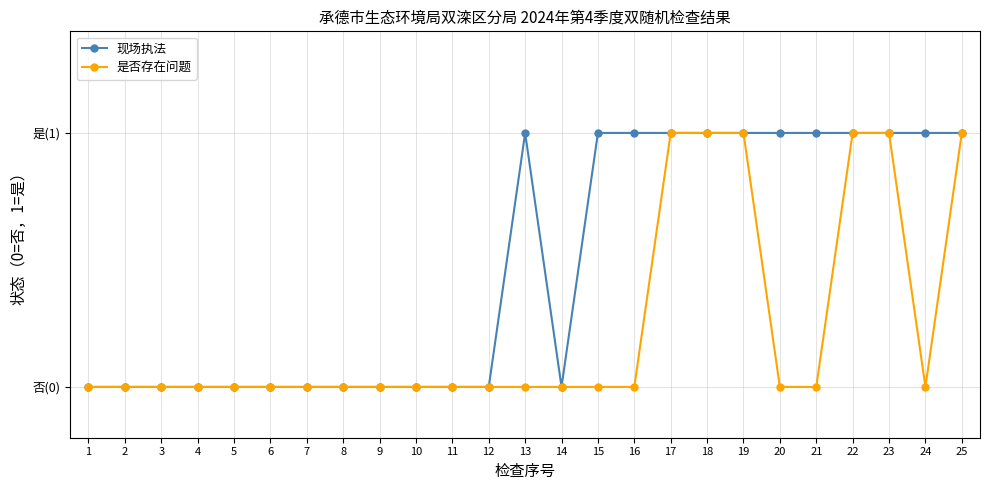

Reading right to left, what are all the values shown in this chart?

现场执法: 25=1	24=1	23=1	22=1	21=1	20=1	19=1	18=1	17=1	16=1	15=1	14=0	13=1	12=0	11=0	10=0	9=0	8=0	7=0	6=0	5=0	4=0	3=0	2=0	1=0
是否存在问题: 25=1	24=0	23=1	22=1	21=0	20=0	19=1	18=1	17=1	16=0	15=0	14=0	13=0	12=0	11=0	10=0	9=0	8=0	7=0	6=0	5=0	4=0	3=0	2=0	1=0